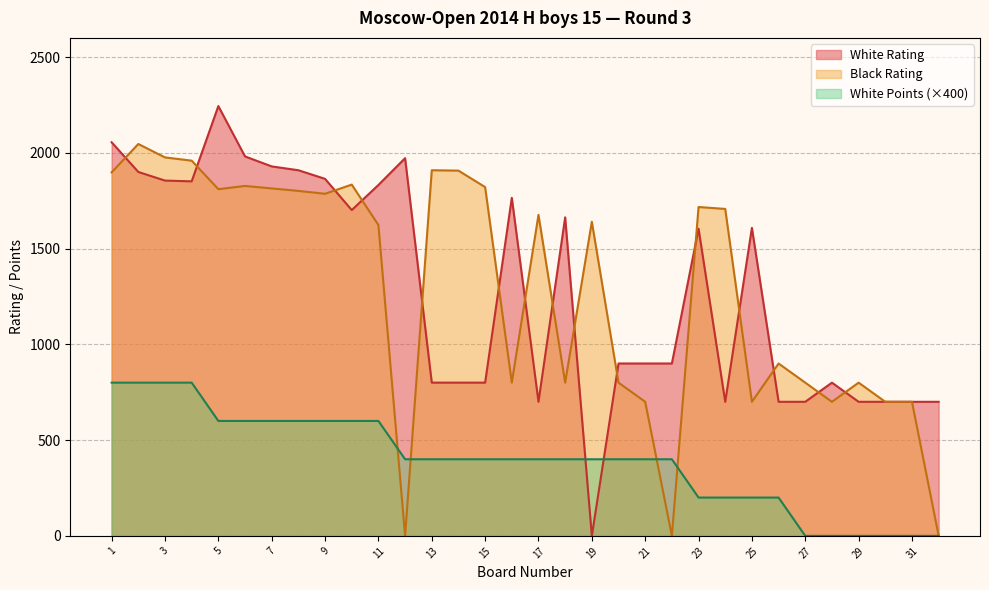

At which category does Black Rating reach its first local valley?

5